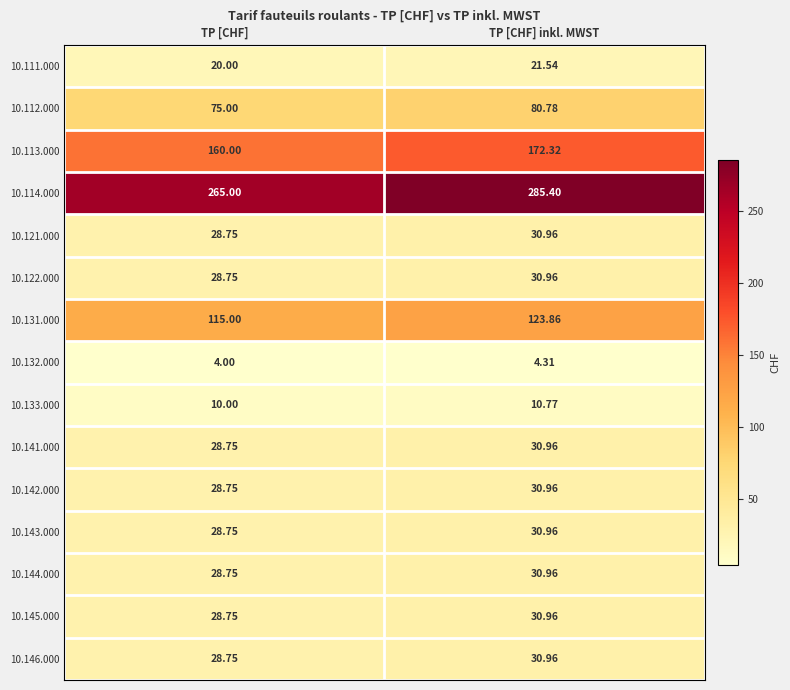

Is the value of 10.113.000 at TP [CHF] greater than the value of 10.133.000 at TP [CHF]?

Yes